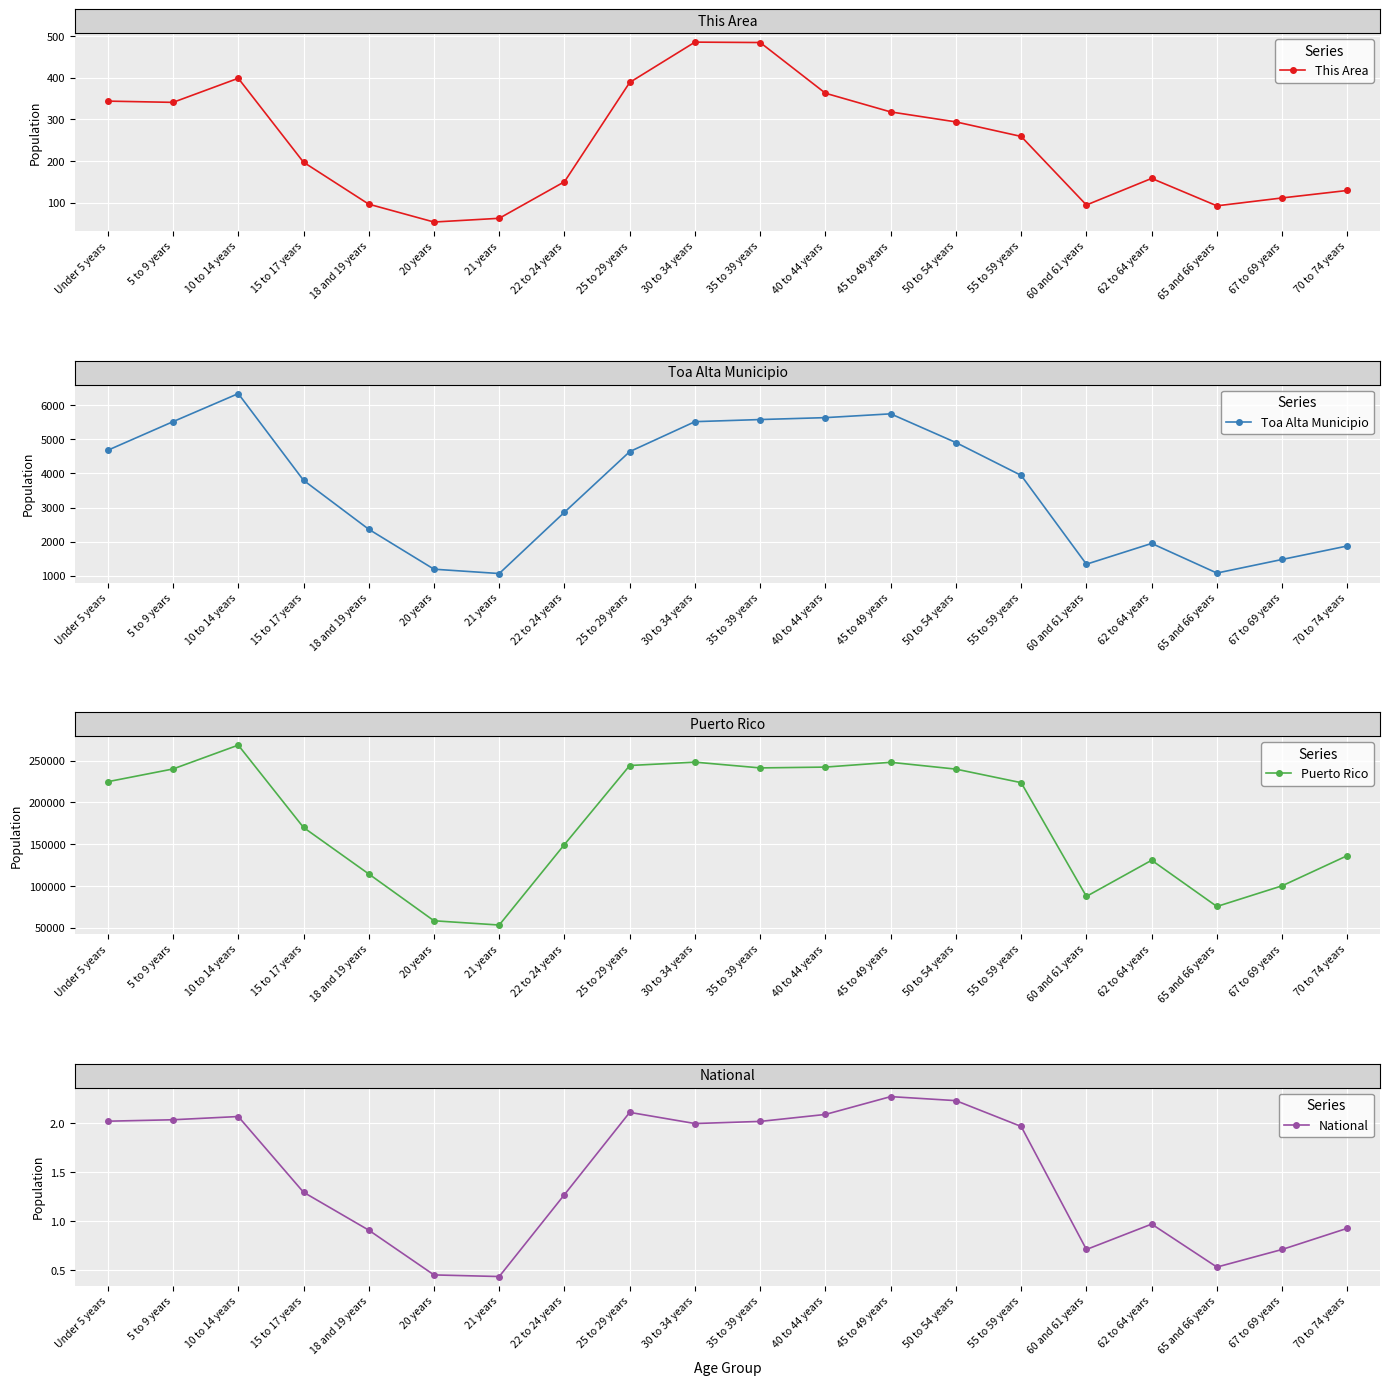

The value of Toa Alta Municipio at 55 to 59 years is 3941. True or false?

True